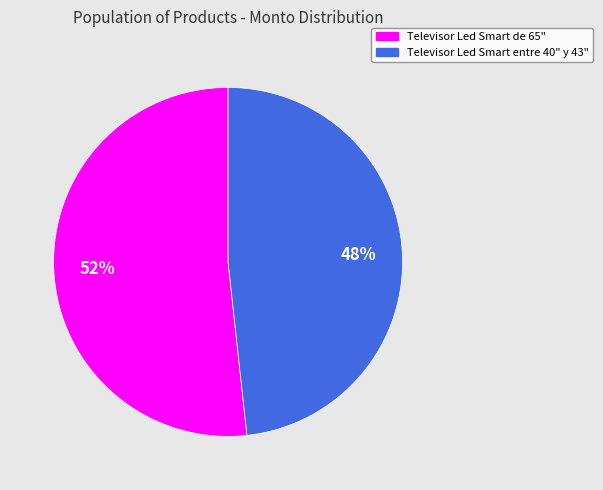

To the nearest percent, what is the average slice percentage?

50%